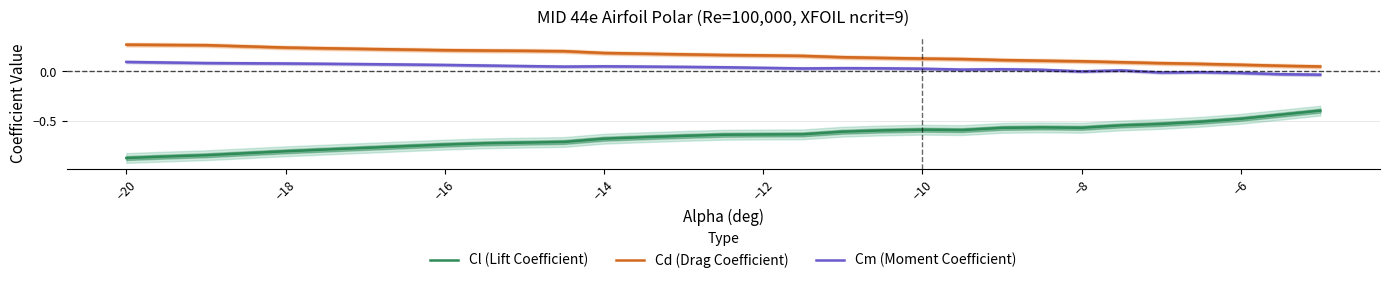

Is it true that Cm (Moment Coefficient) equals 0.1 at −12?

False